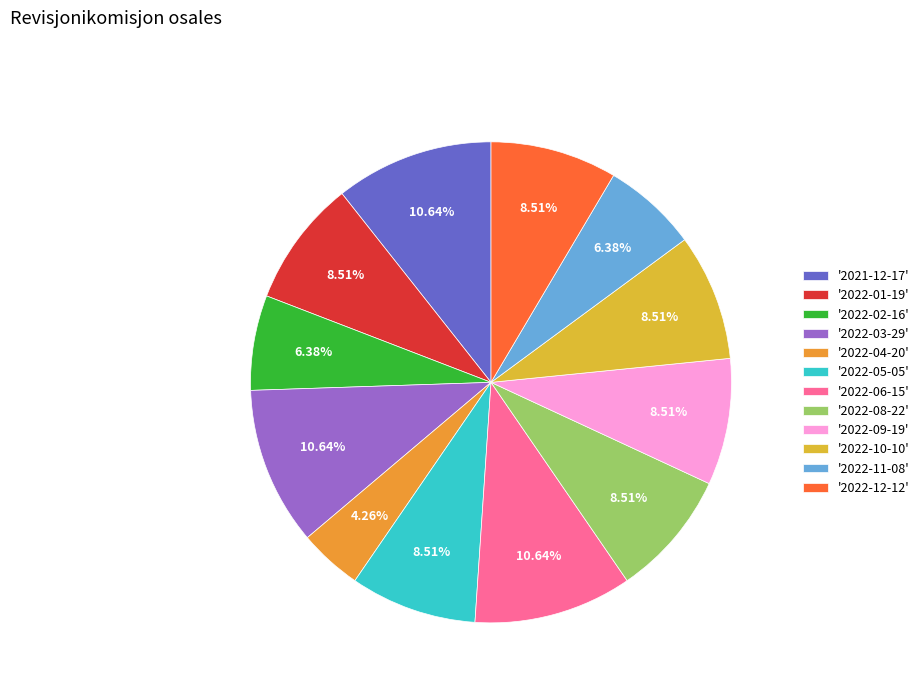

Which category has the smallest portion of the pie?

'2022-04-20'